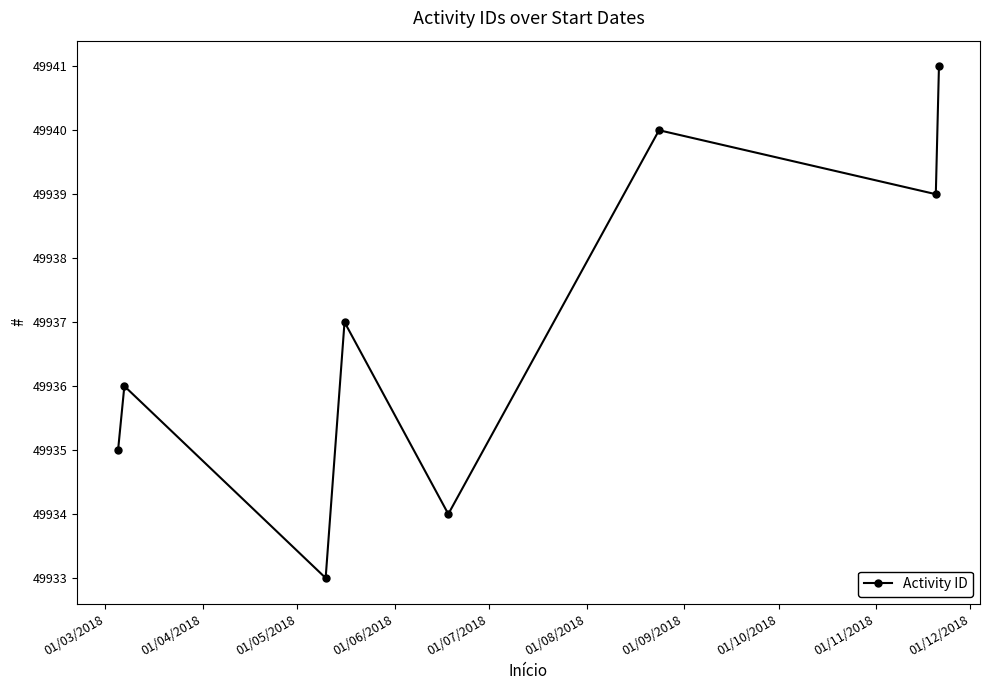

What is the sum of all values?

399495